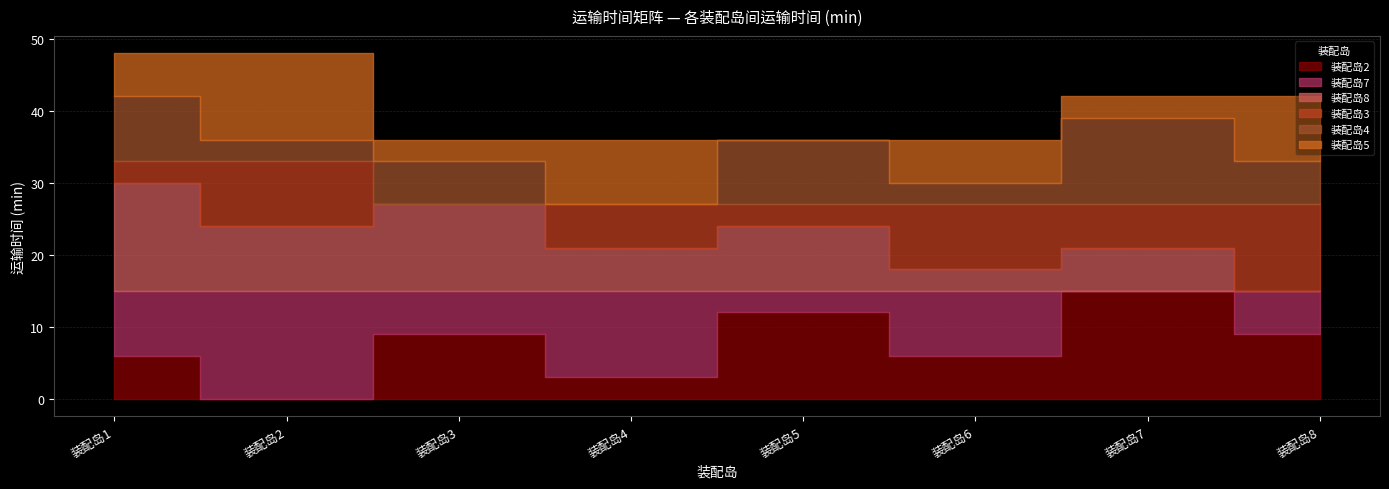

Is the value of 装配岛5 at 装配岛3 greater than the value of 装配岛7 at 装配岛1?

No